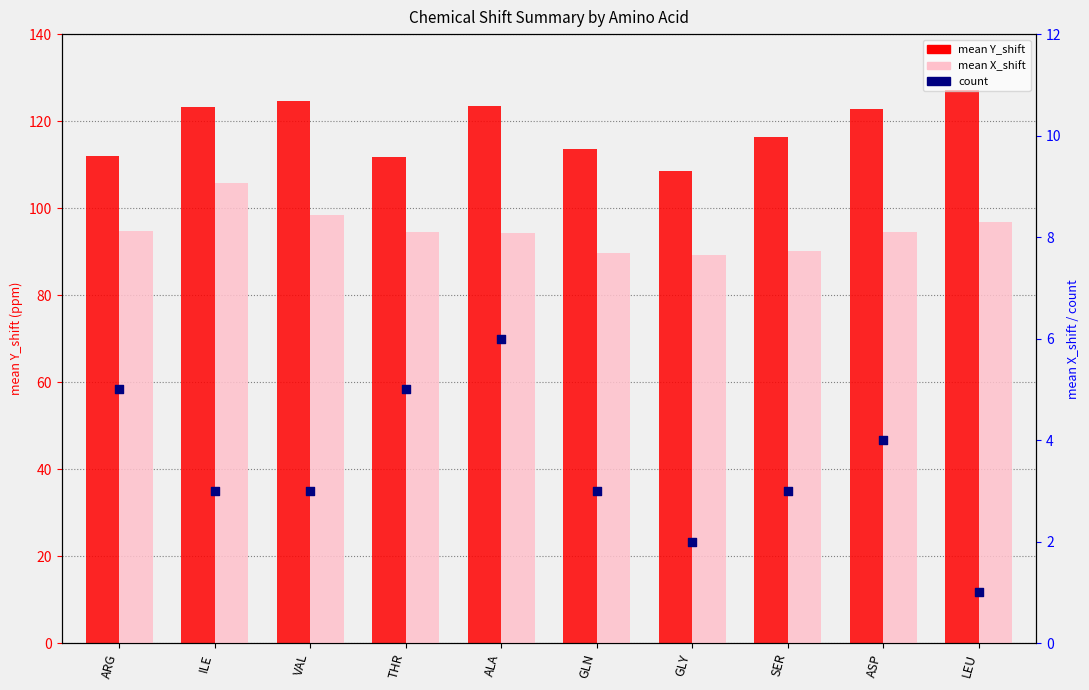

What are all the series names shown in the legend?

mean_Y_shift, mean_X_shift, count